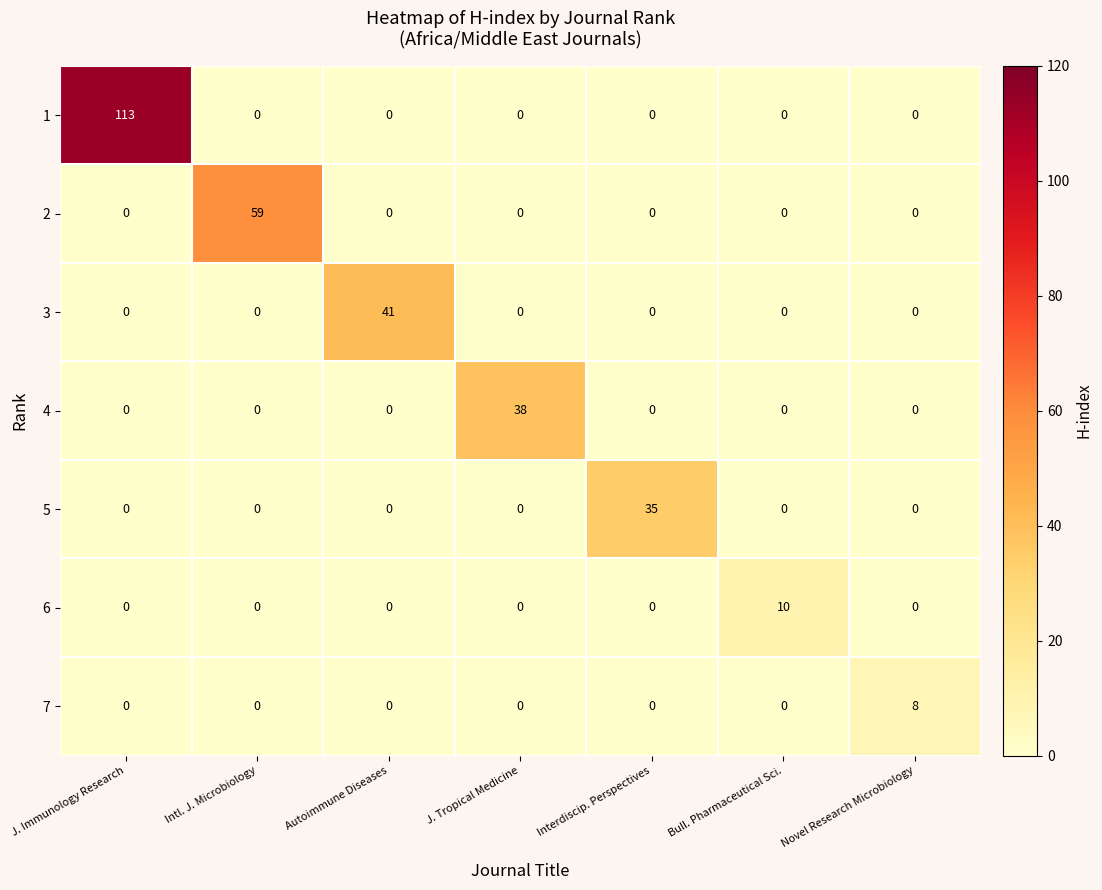

What is the difference between the highest and lowest values at Interdiscip. Perspectives?

35